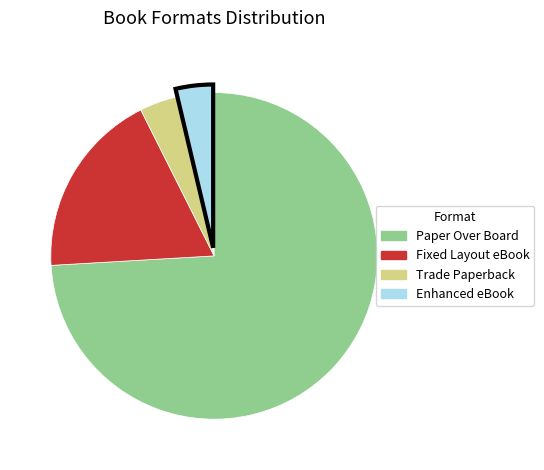

Is the sum of Fixed Layout eBook and Enhanced eBook greater than half?

No